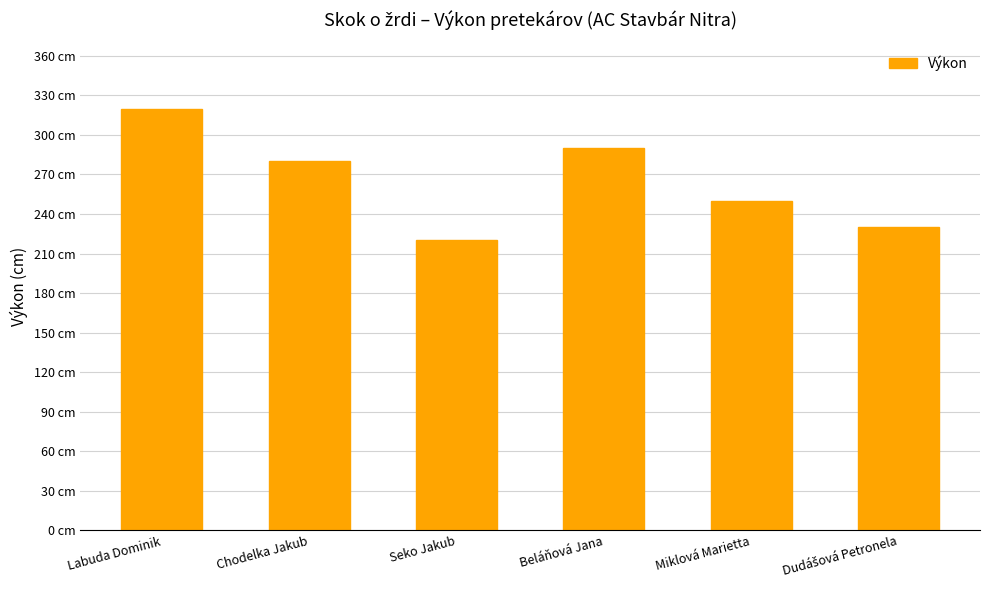

Does the chart contain any negative values?

No